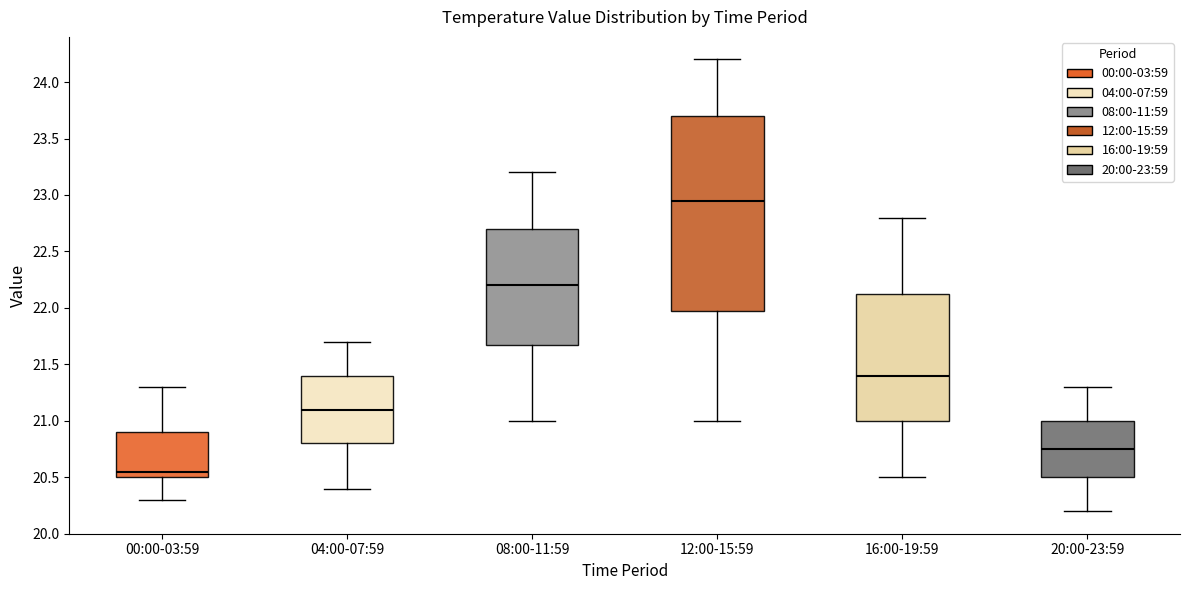

Which box is the tallest, from its lower edge to its upper edge?

12:00-15:59